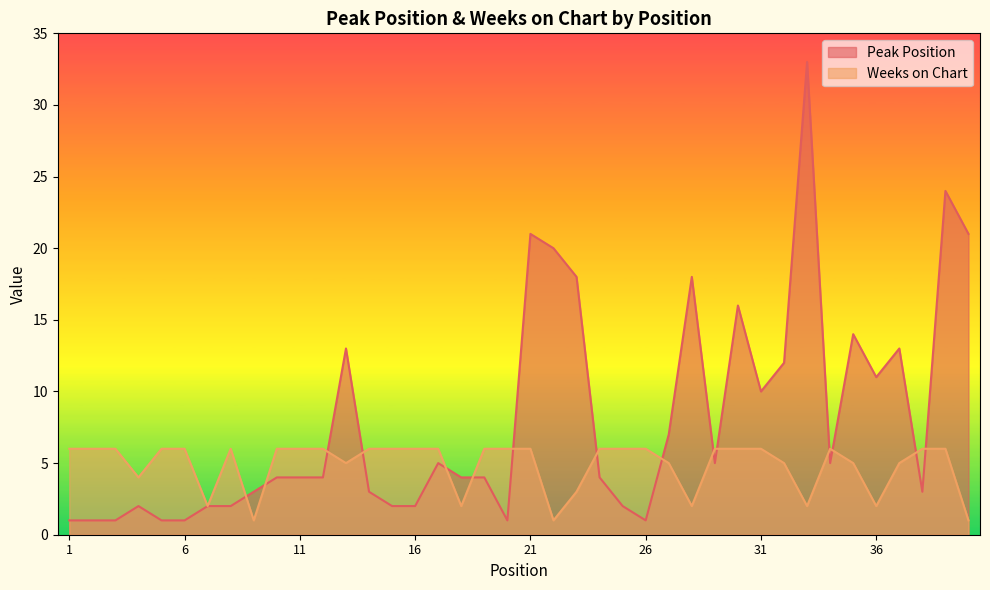

At which category does Peak Position reach its first local peak?

4